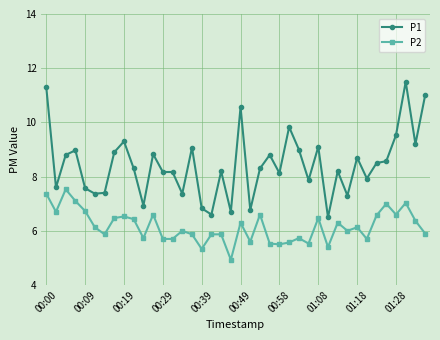

How many distinct data groups are displayed?

2